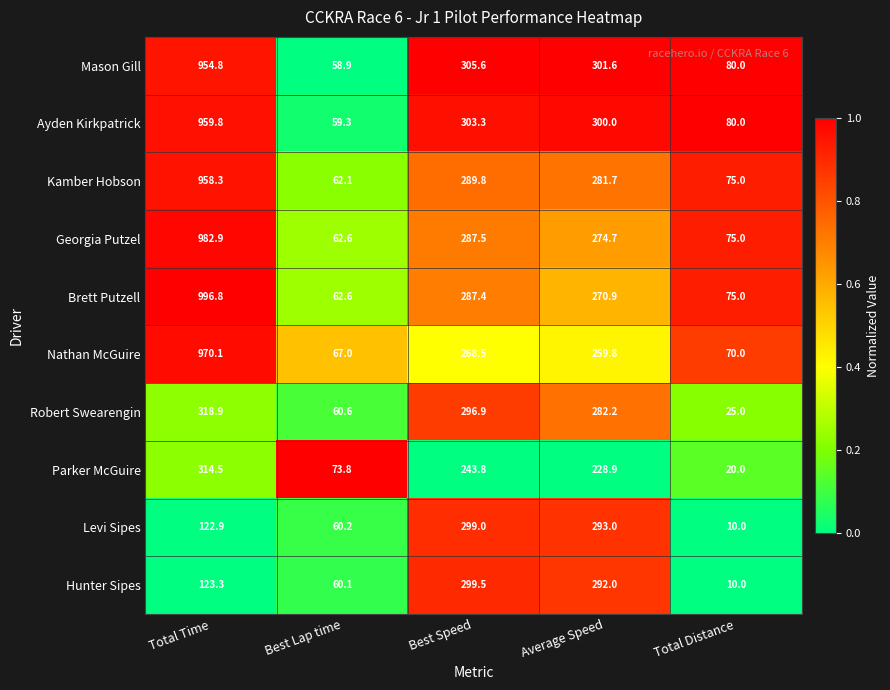

At which category does the chart reach its peak across all series?

Total Time